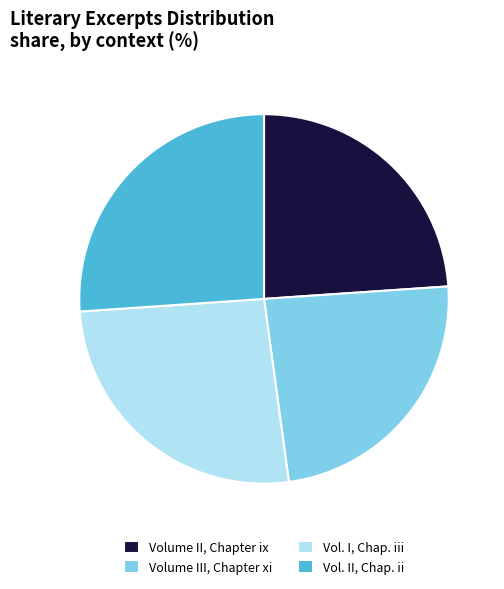

Is it true that Volume III, Chapter xi is 24% of the pie?

True